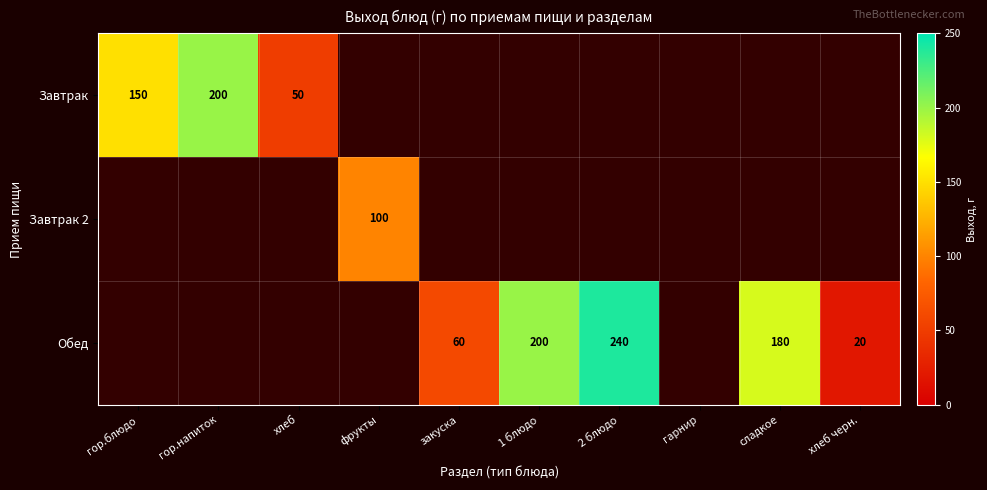

The Обед series shows 13 at хлеб черн.. True or false?

False